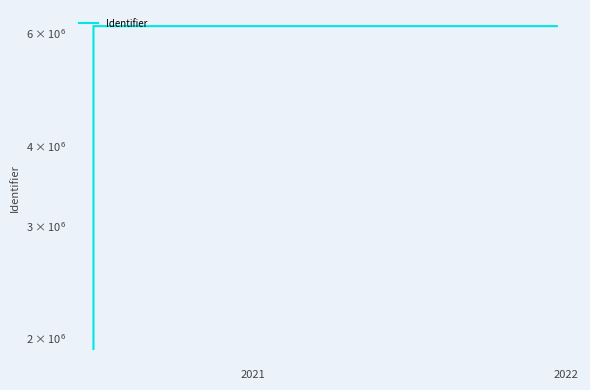

How many lines are shown in the chart?

1